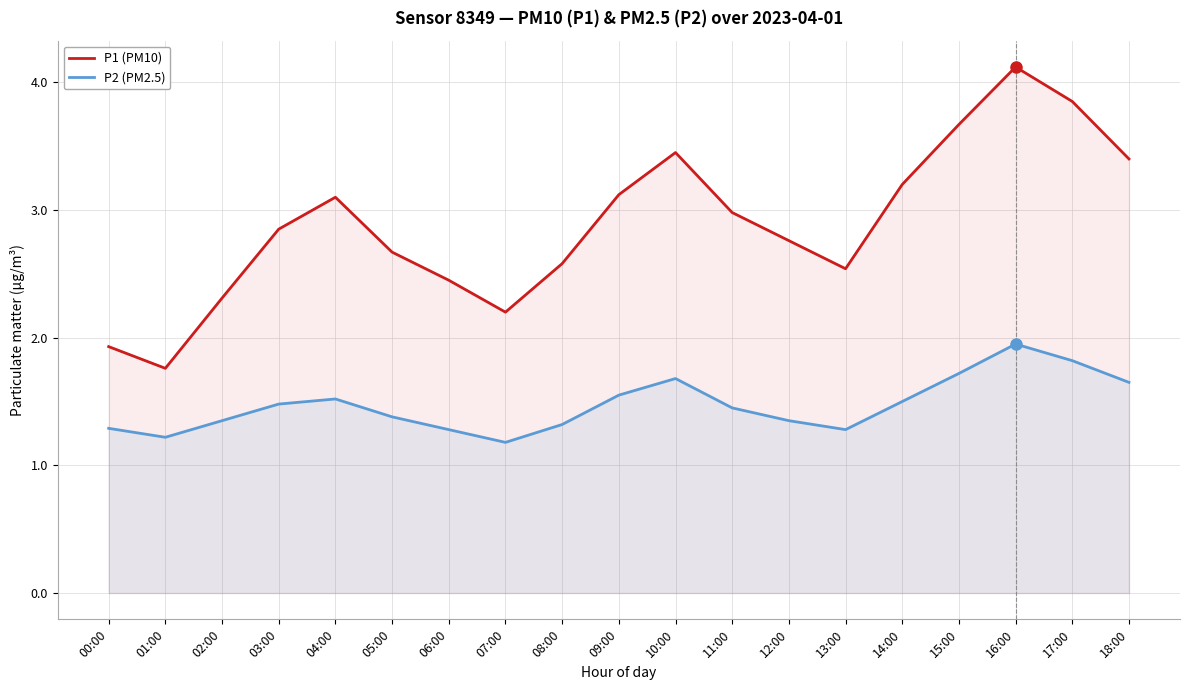

Rank the series by their maximum value, from highest to lowest.

P1 (PM10), P2 (PM2.5)